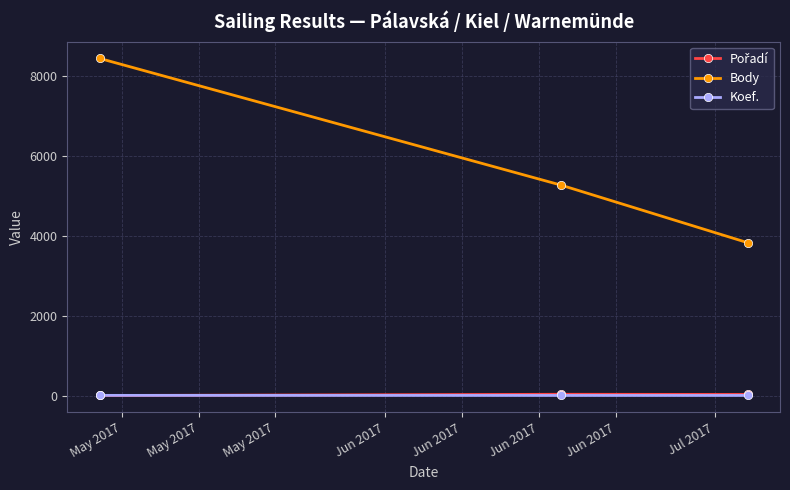

What is the greatest value displayed?

8437